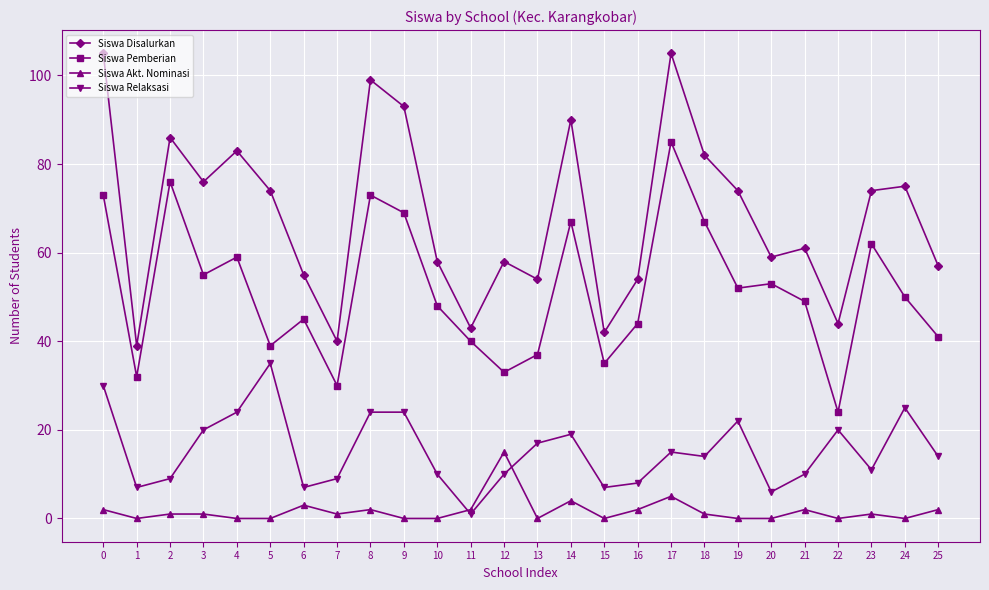

True or false: Siswa Relaksasi and Siswa Pemberian intersect in this chart.

False